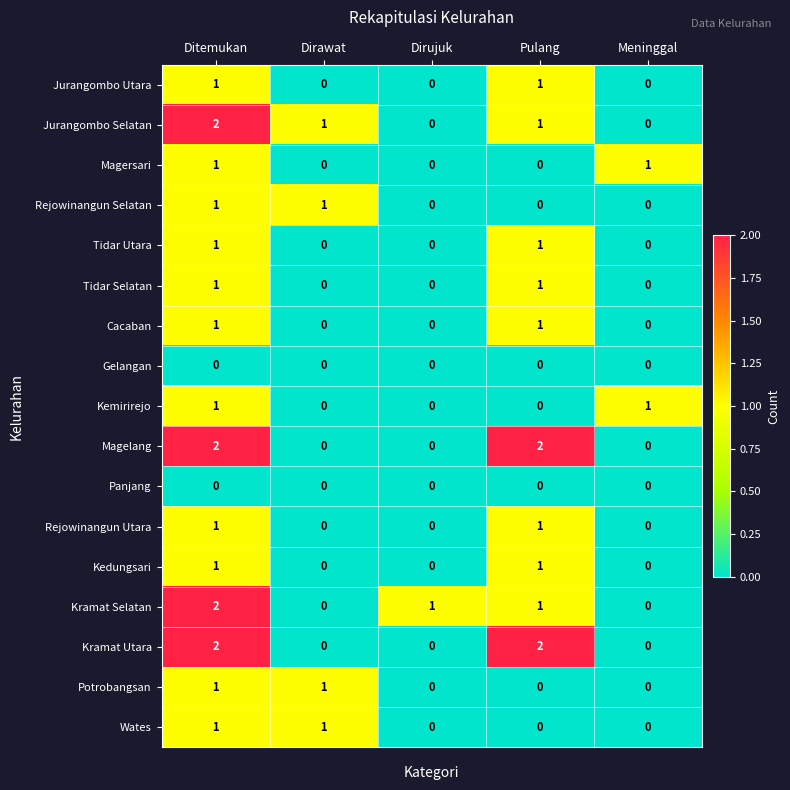

At which category is the sum across all series the highest?

Ditemukan